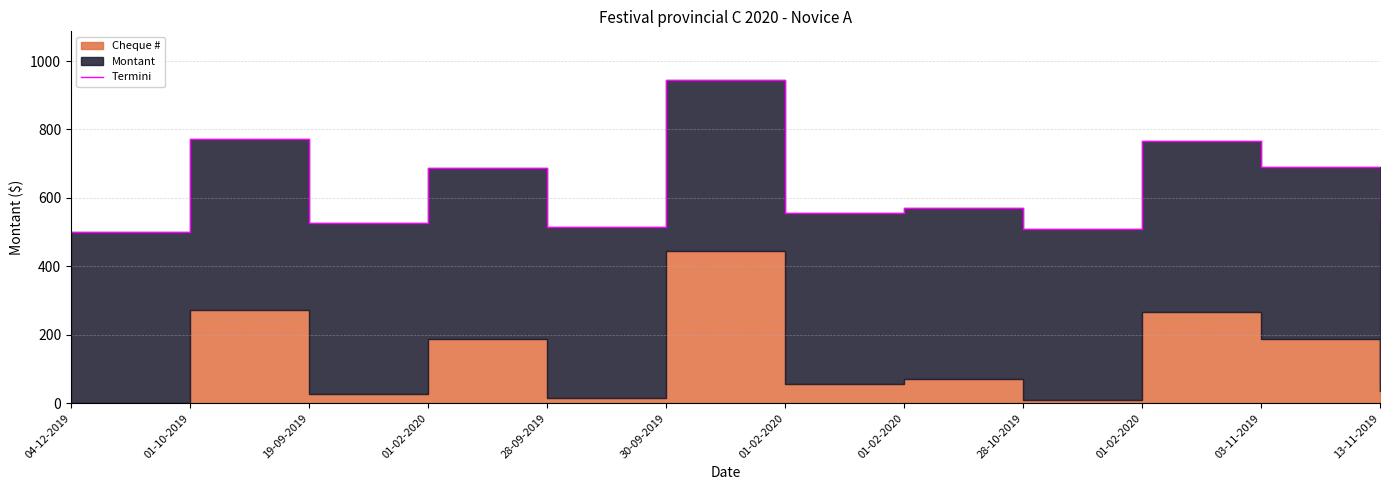

Rank the categories by value from highest to lowest.

30-09-2019, 01-10-2019, 01-02-2020, 03-11-2019, 01-02-2020, 01-02-2020, 01-02-2020, 13-11-2019, 19-09-2019, 28-09-2019, 28-10-2019, 04-12-2019